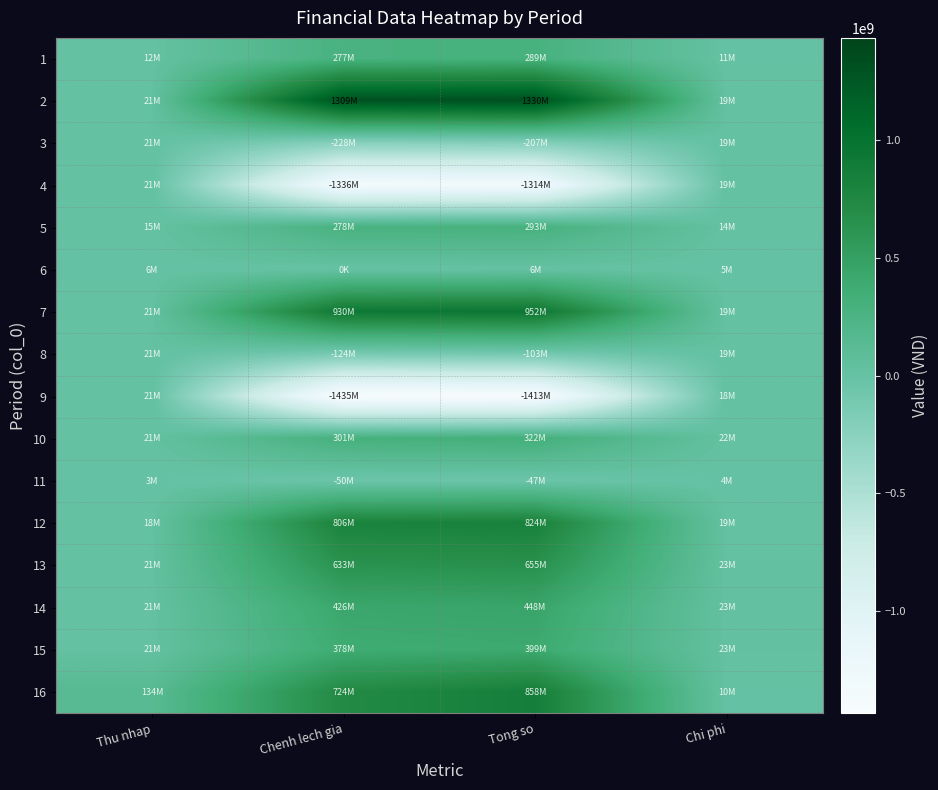

Which series changed the most between Tong so and Chi phi?

9